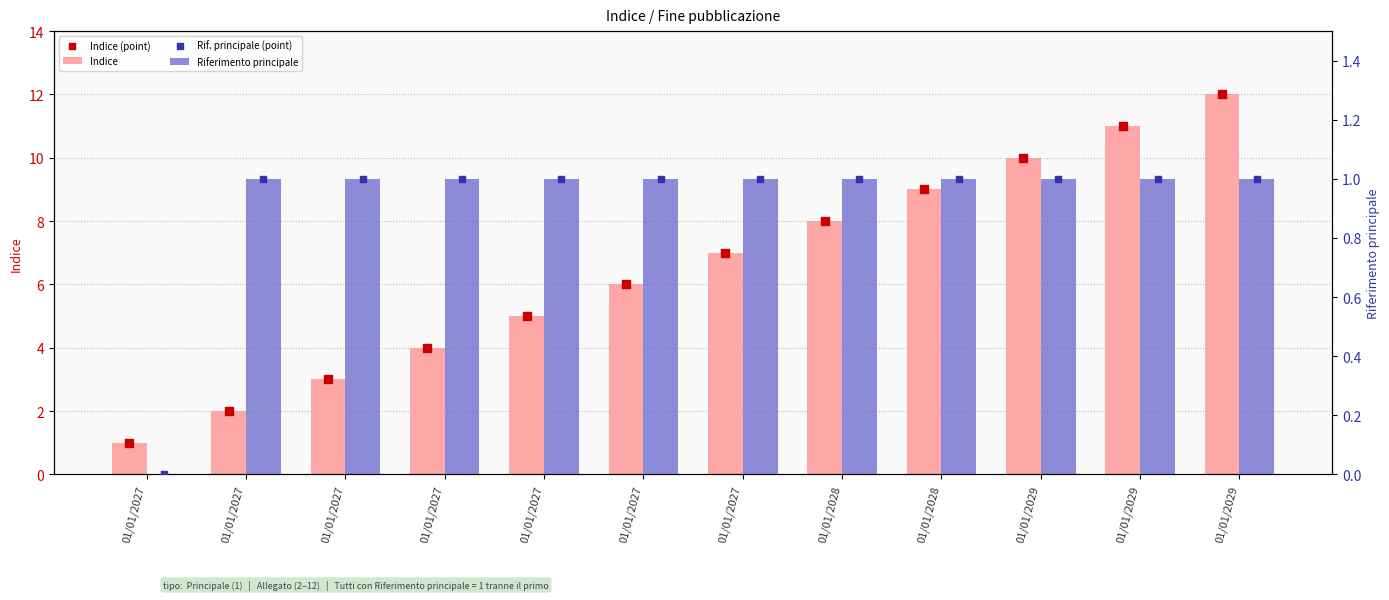

Is the value of Indice at 01/01/2029 greater than the value of Rif. principale (point) at 01/01/2029?

Yes